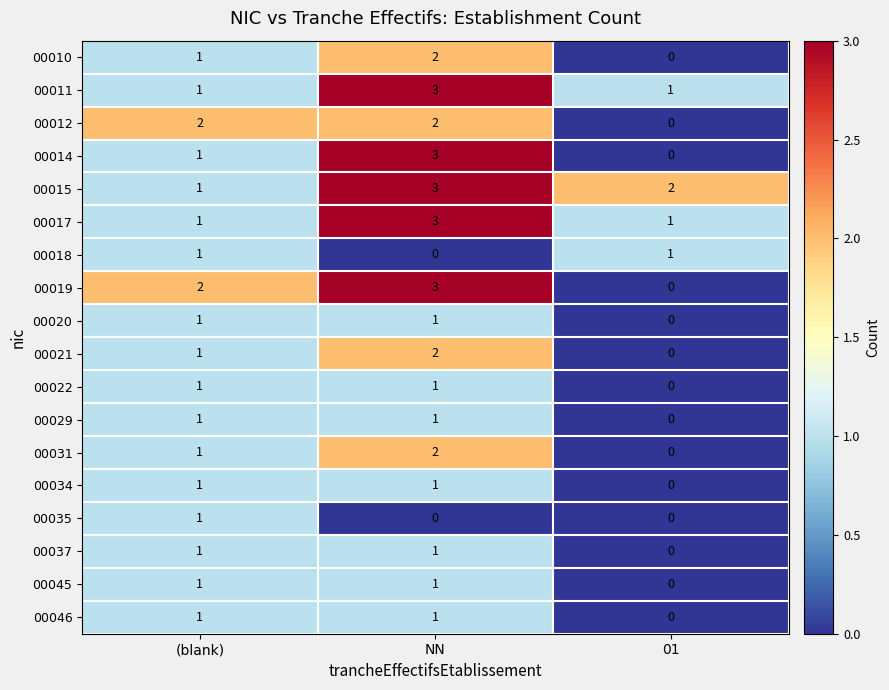

At which category does the chart reach its peak across all series?

NN